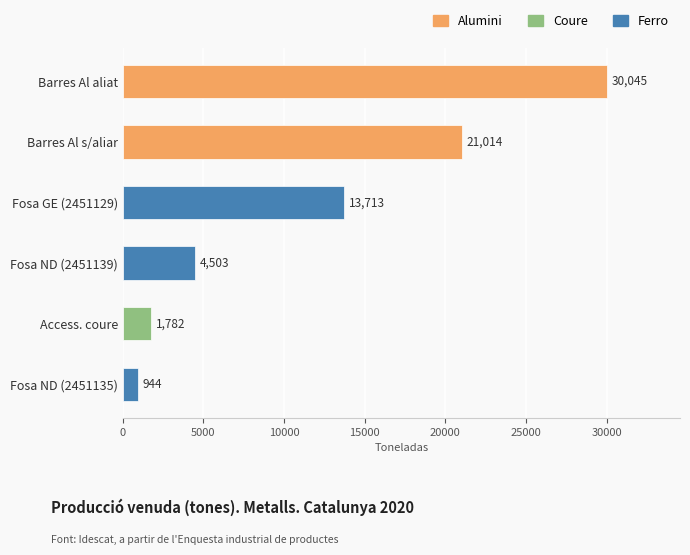

Between Fosa GE (2451129) and Barres Al aliat, which is larger?

Barres Al aliat